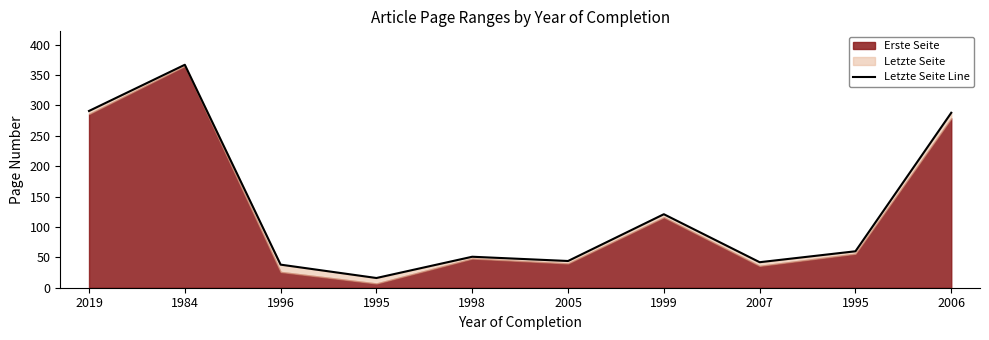

What is the difference between the maximum and minimum values?

351